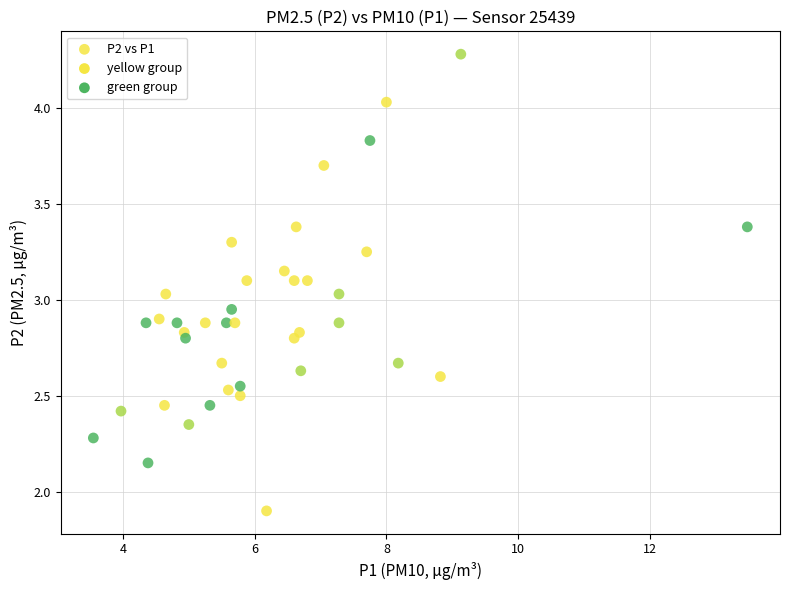

What is the range of X values (max minus min)?

9.9